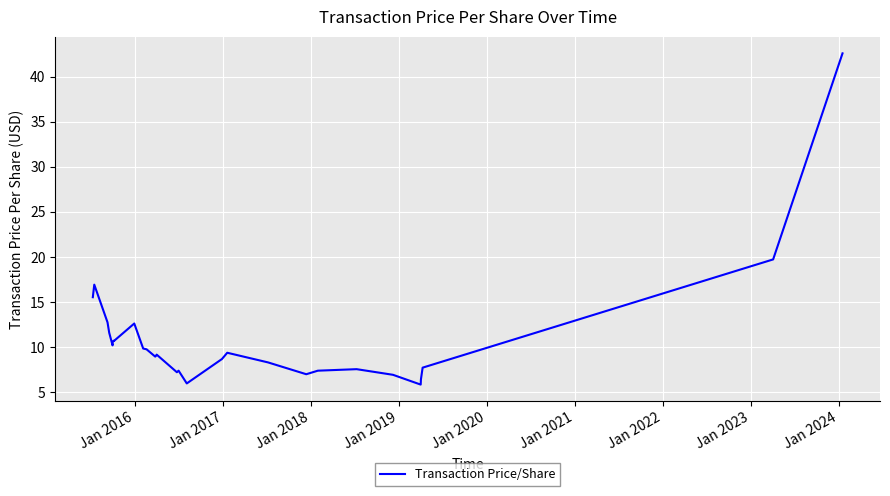

How many interior local valleys (lower than both neighbors) does the data have?

7